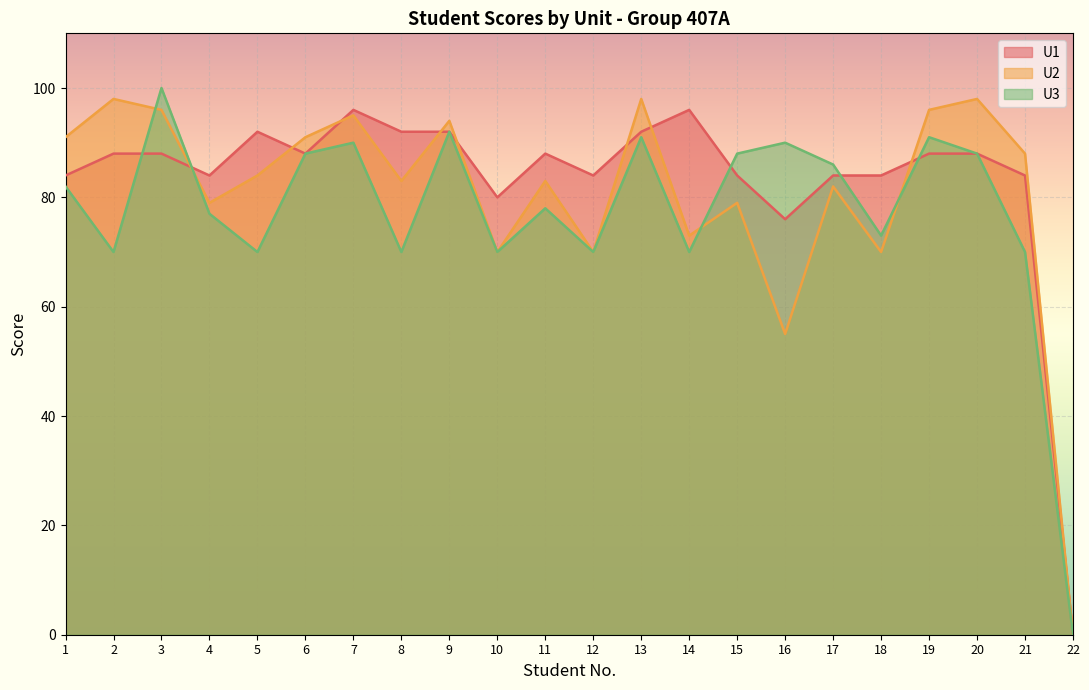

At which category does U3 reach its first local peak?

3